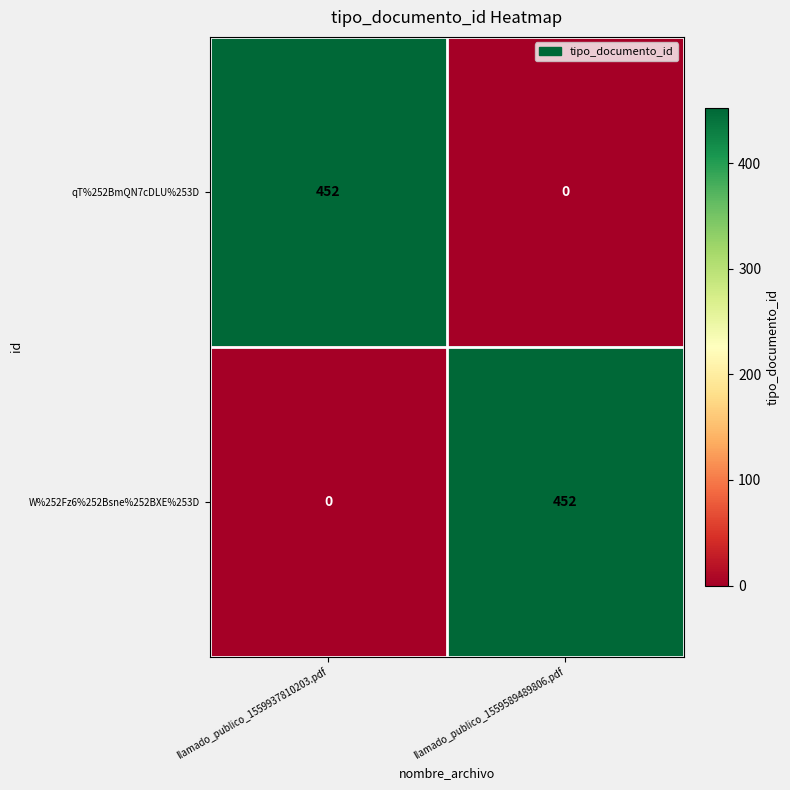

Reading right to left, what are all the values shown in this chart?

qT%252BmQN7cDLU%253D: llamado_publico_1559589489806.pdf=0	llamado_publico_1559937810203.pdf=452
W%252Fz6%252Bsne%252BXE%253D: llamado_publico_1559589489806.pdf=452	llamado_publico_1559937810203.pdf=0